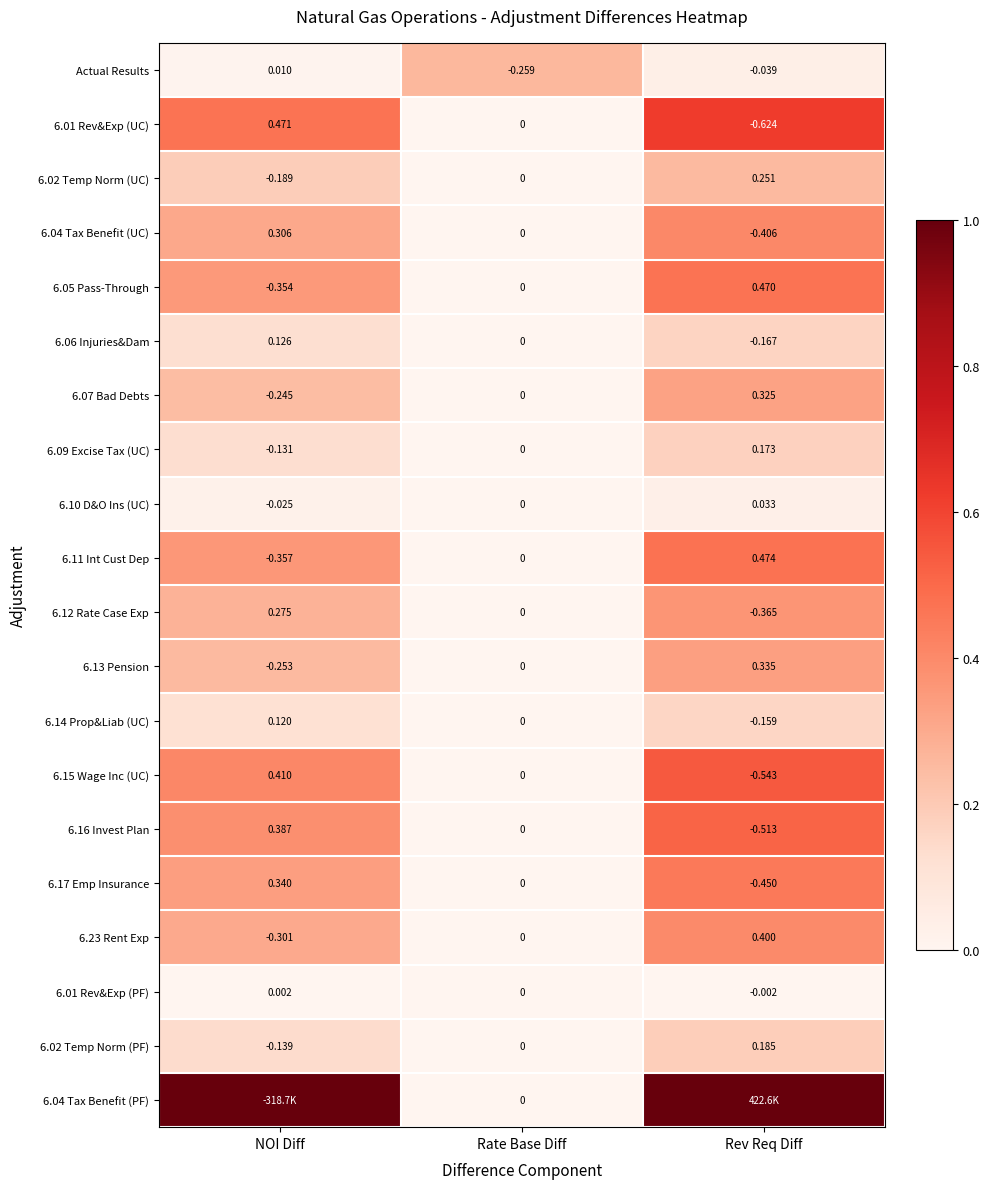

The 6.01 Rev&Exp (UC) series shows 0.9 at Rev Req Diff. True or false?

False